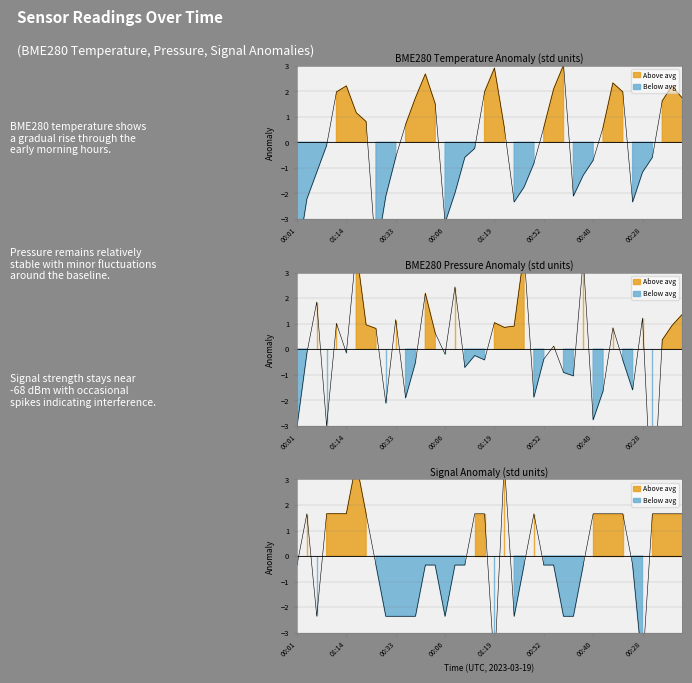

Is the value of Signal at 27 greater than the value of BME280_temperature at 37?

No